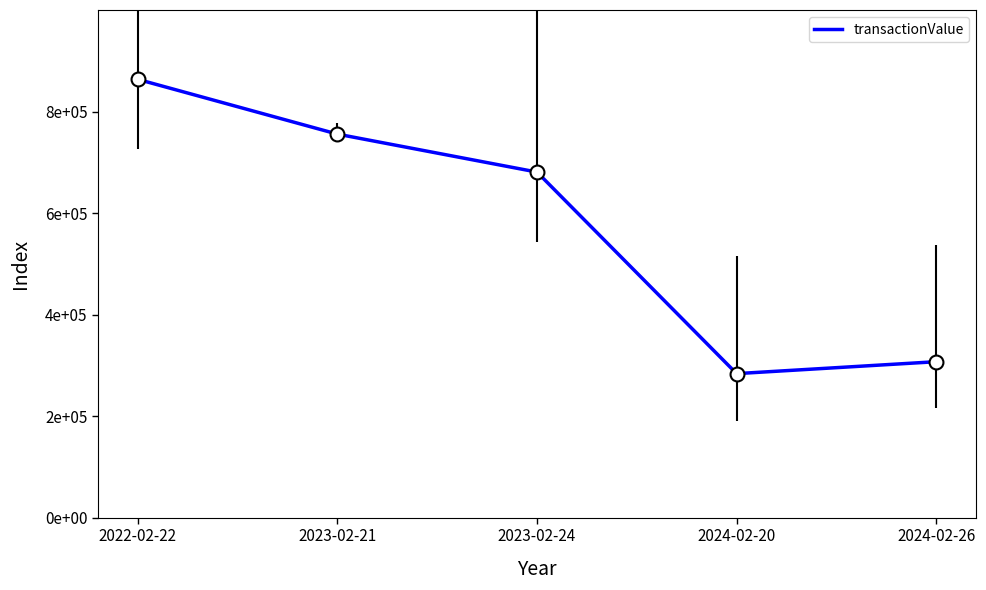

Where is the first local minimum?

2024-02-20